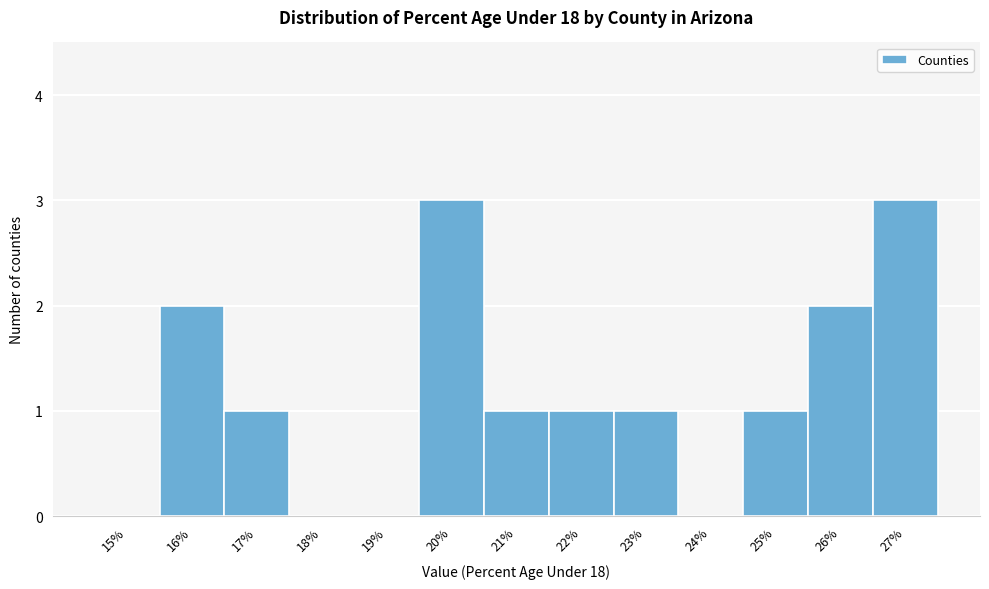

Reading left to right, extract all data points from this chart.

15%=0	16%=2	17%=1	18%=0	19%=0	20%=3	21%=1	22%=1	23%=1	24%=0	25%=1	26%=2	27%=3